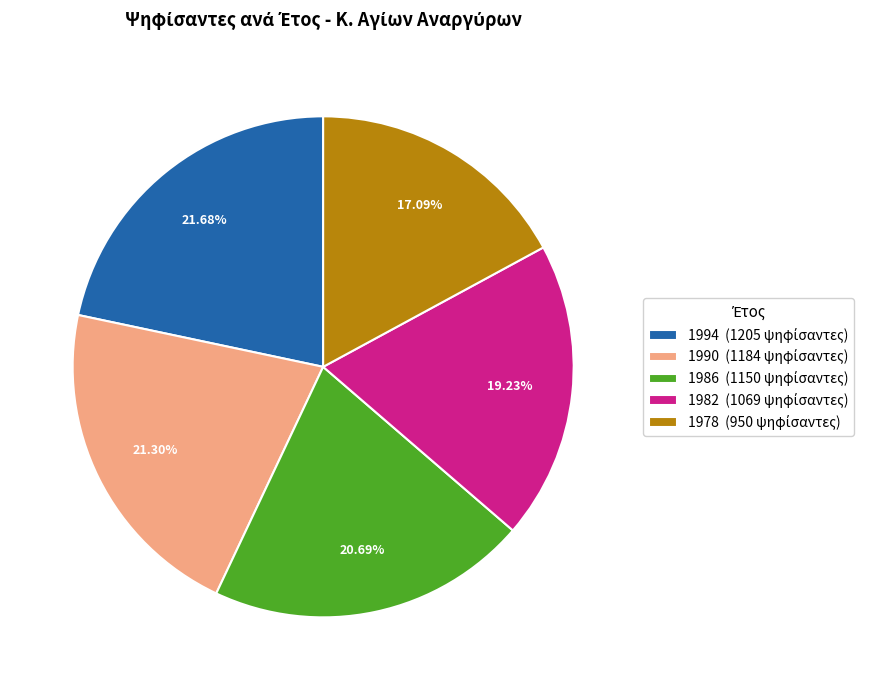

What is the ratio of the value at 1978 to the value at 1986?

0.8